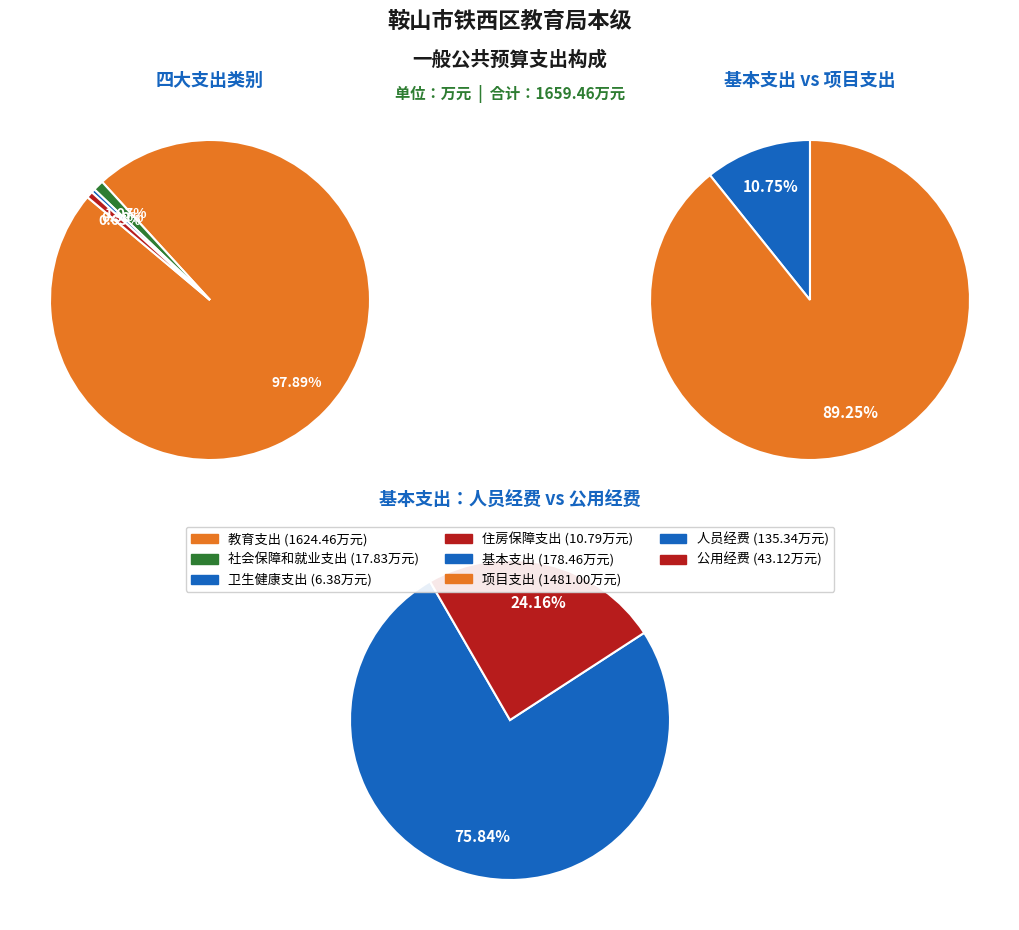

Rank the categories by value from lowest to highest.

卫生健康支出, 住房保障支出, 社会保障和就业支出, 教育支出